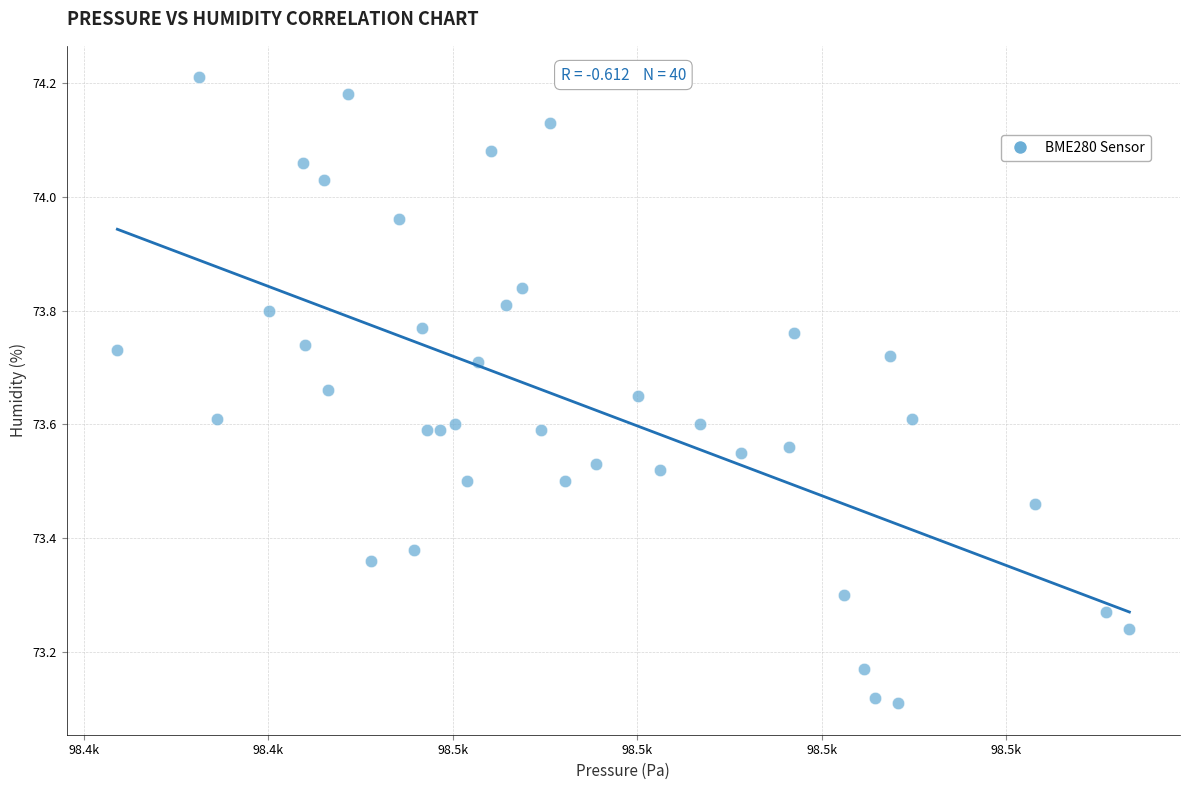

What is the range of X values (max minus min)?

54.9